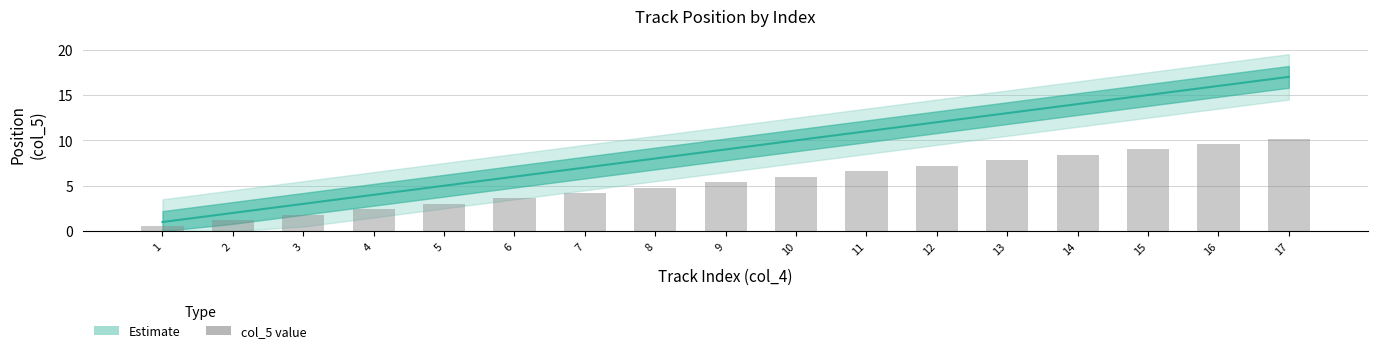

Rank the categories by value from lowest to highest.

1, 2, 3, 4, 5, 6, 7, 8, 9, 10, 11, 12, 13, 14, 15, 16, 17